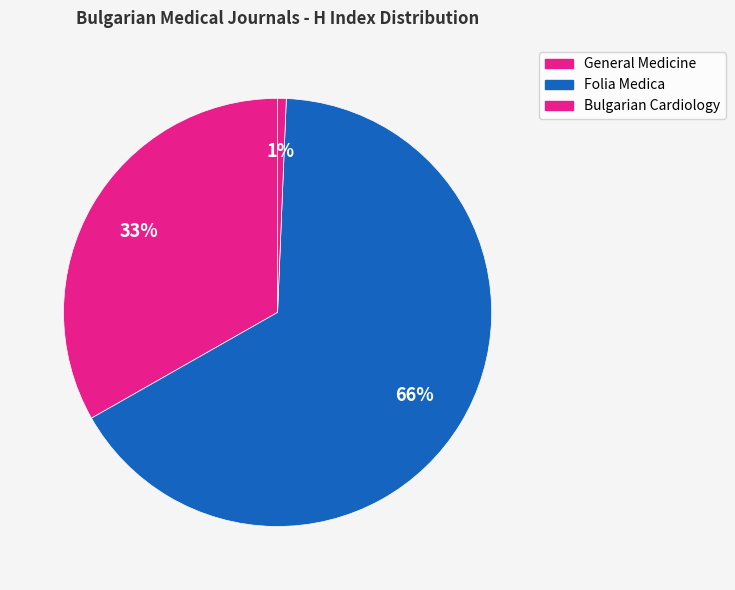

To the nearest percent, what is the combined percentage of Bulgarian Cardiology and Folia Medica?

67%